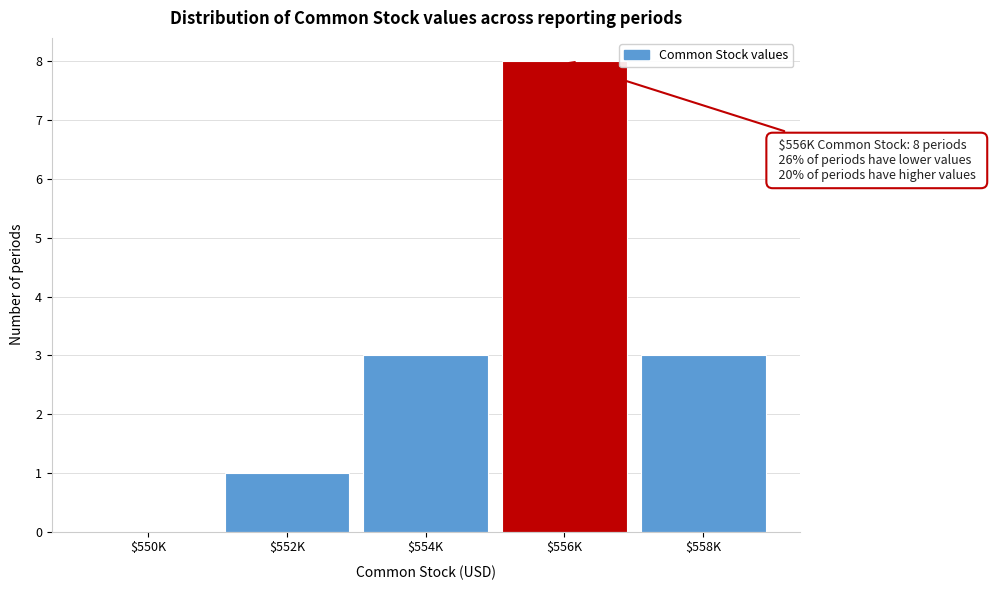

Read the value at $558K.

3